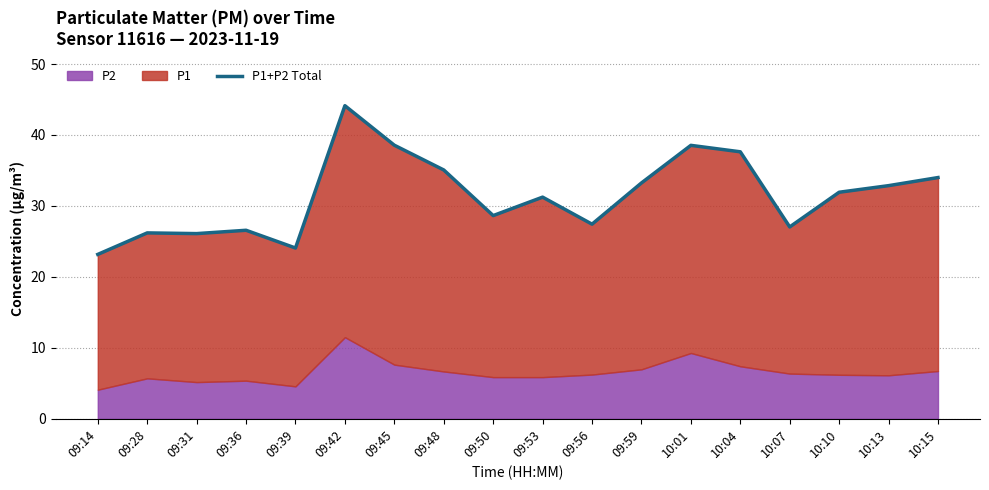

Which category has the lowest value across all series?

09:14